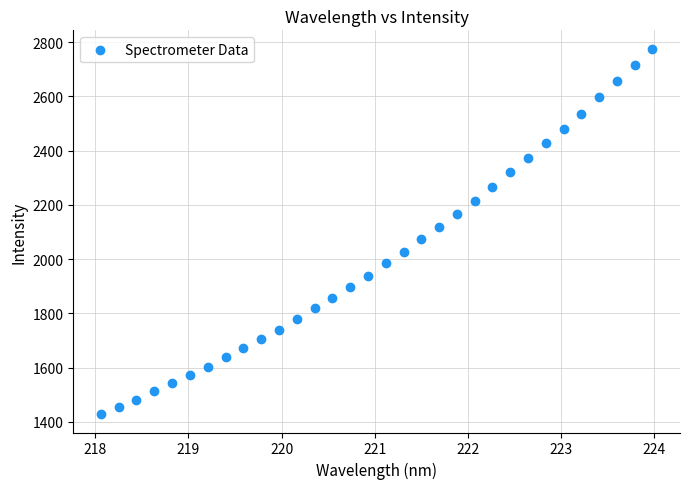

What is the range of Y values (max minus min)?

1348.1